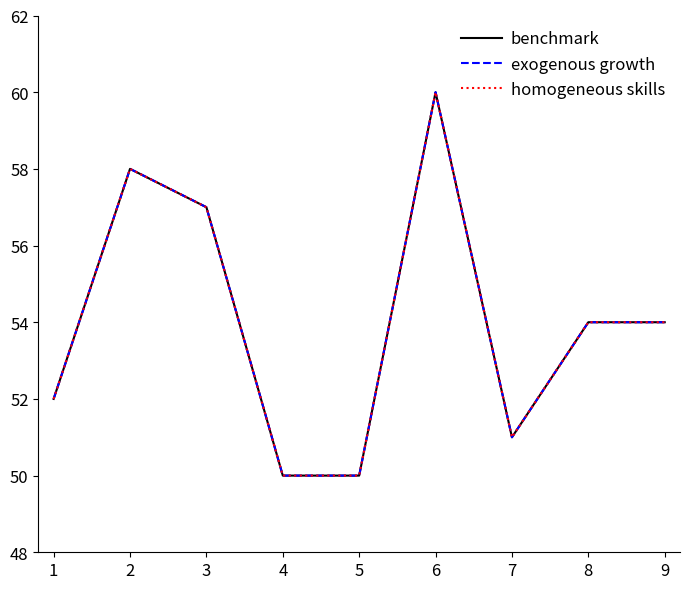

True or false: homogeneous skills has a value of 50 at 4.

True